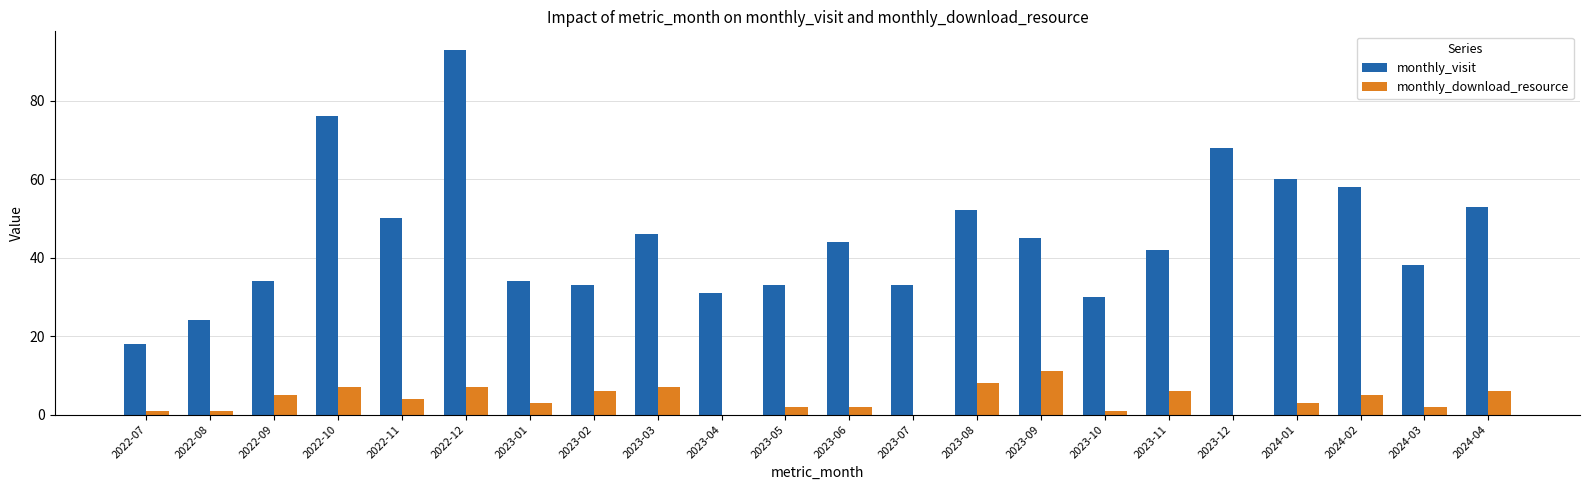

True or false: monthly_visit has a value of 31 at 2023-04.

True